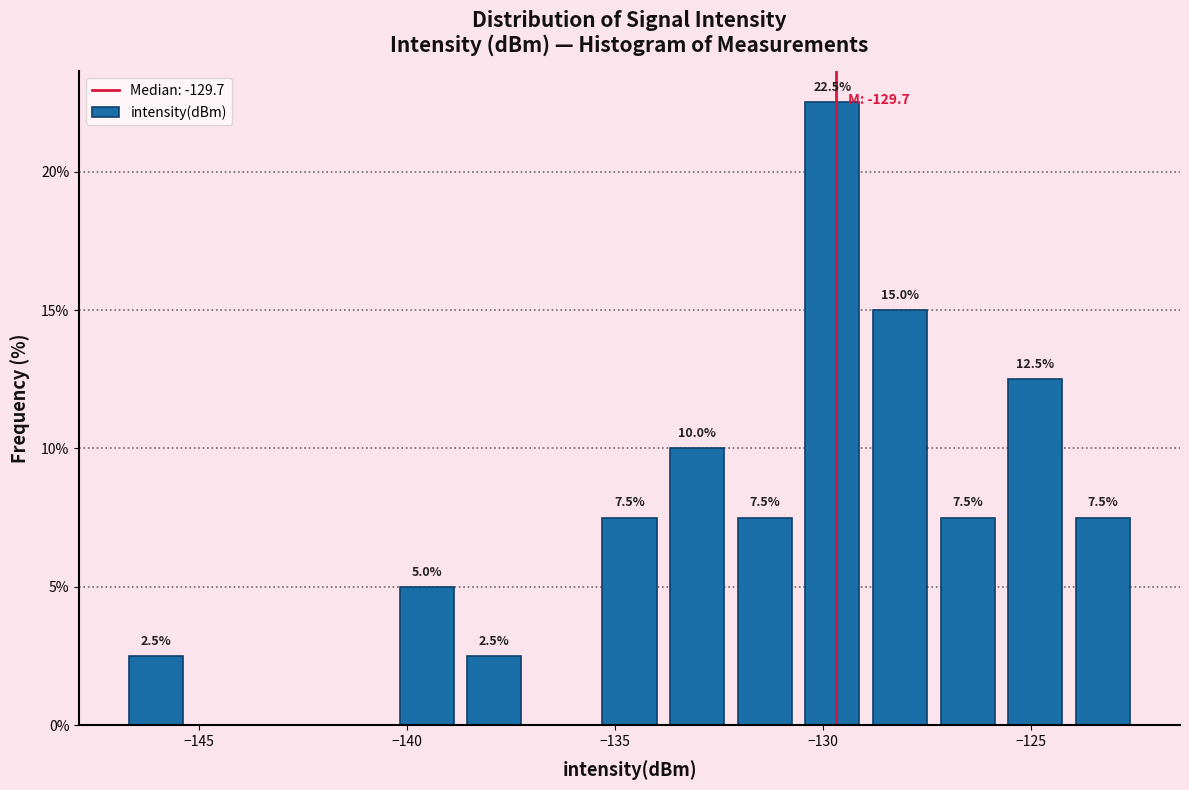

Read against the x-axis, roughly where is the centre of the tallest bar?

-130.0